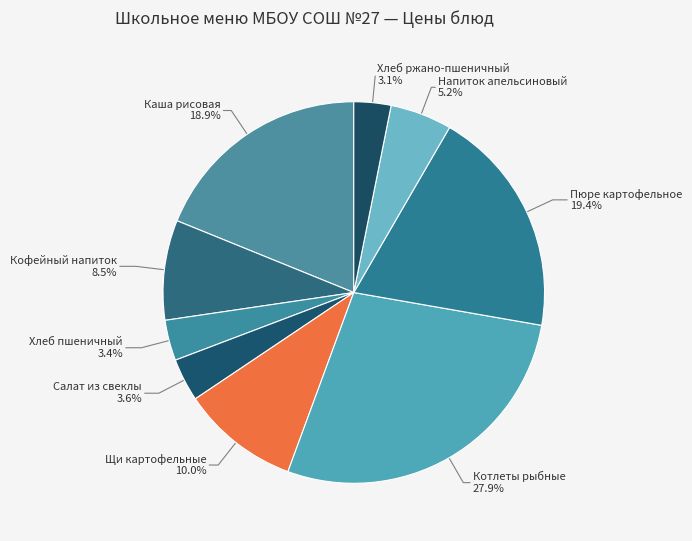

Combined, what portion of the pie is Каша рисовая and Хлеб пшеничный?

22.3%